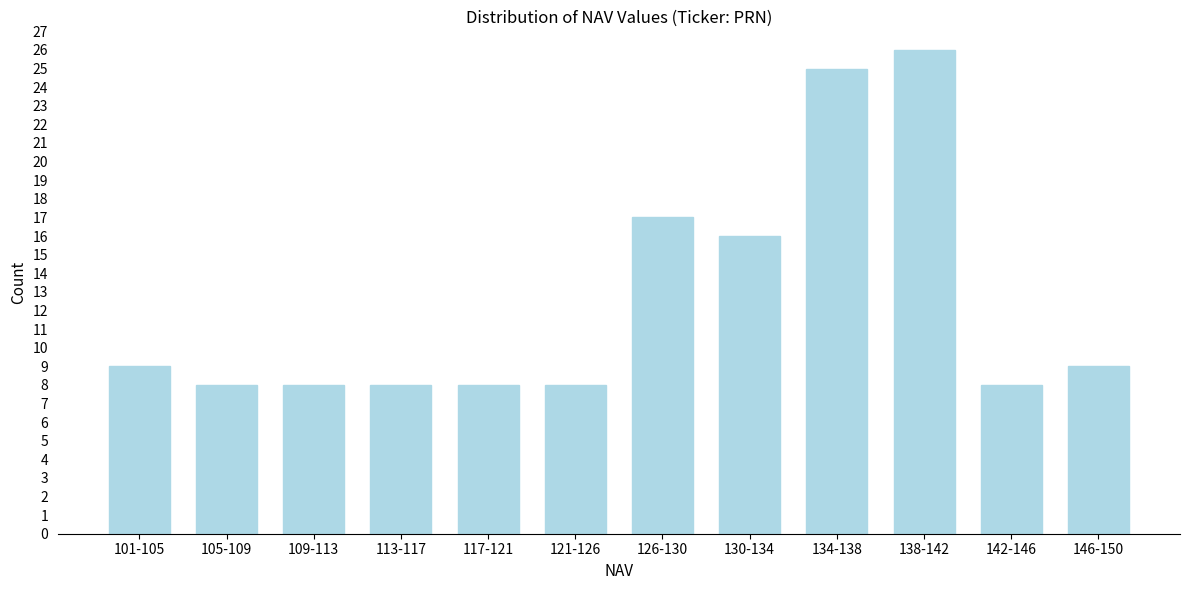

Reading left to right, transcribe all the data shown in this chart.

9	8	8	8	8	8	17	16	25	26	8	9